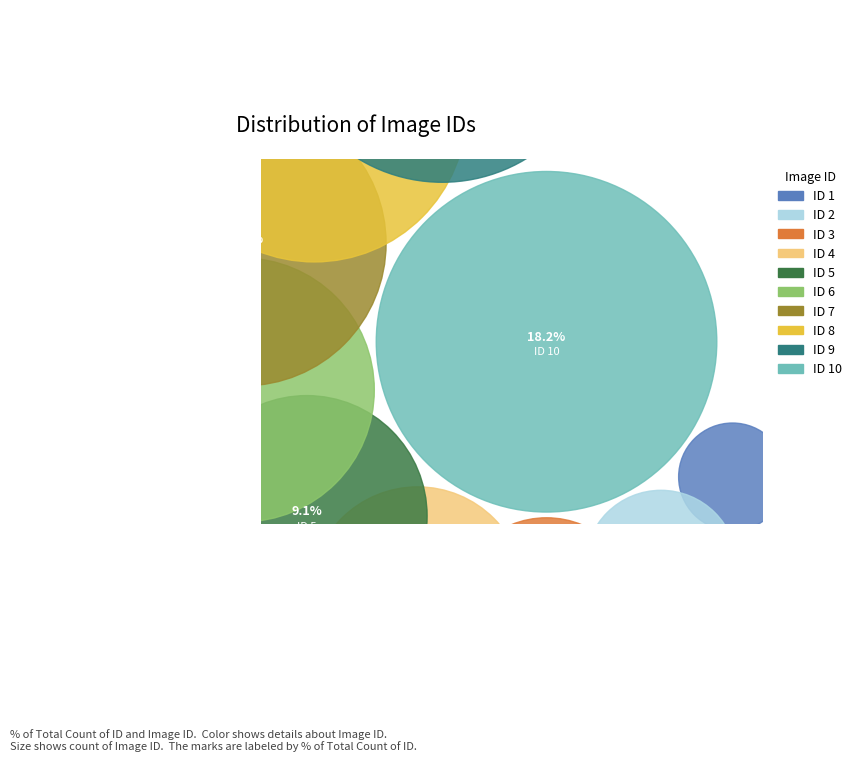

What percentage do 6 and 7 together represent?

23.6%